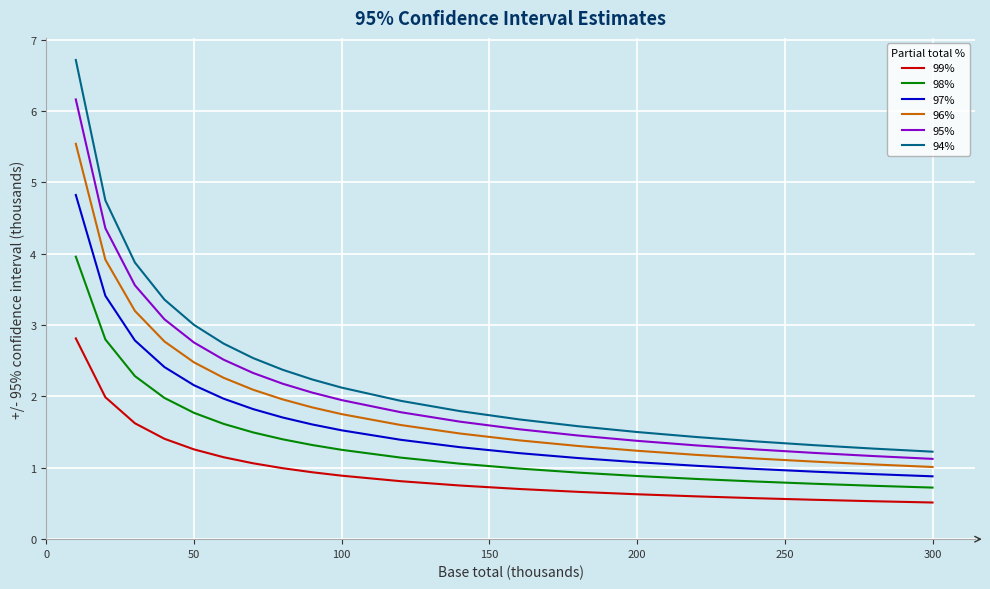

What is the minimum value shown in the chart?

0.5